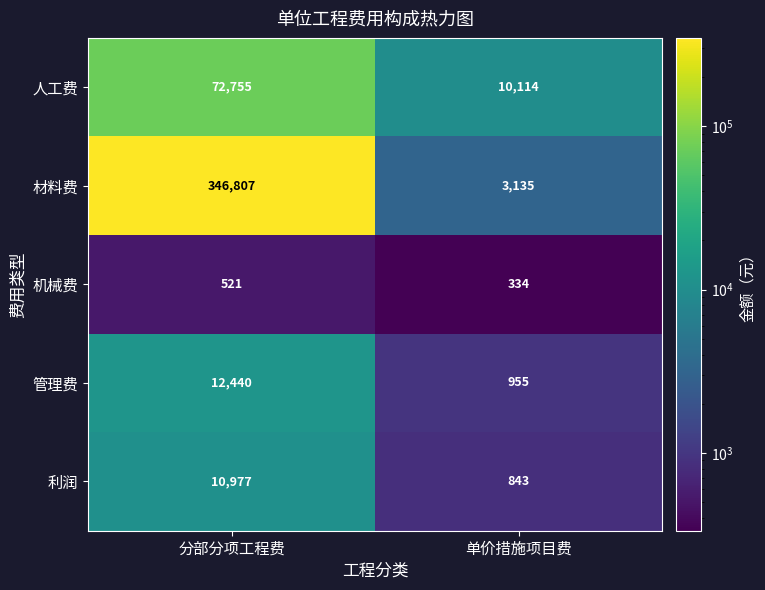

At how many categories does at least one series exceed 86453?

1